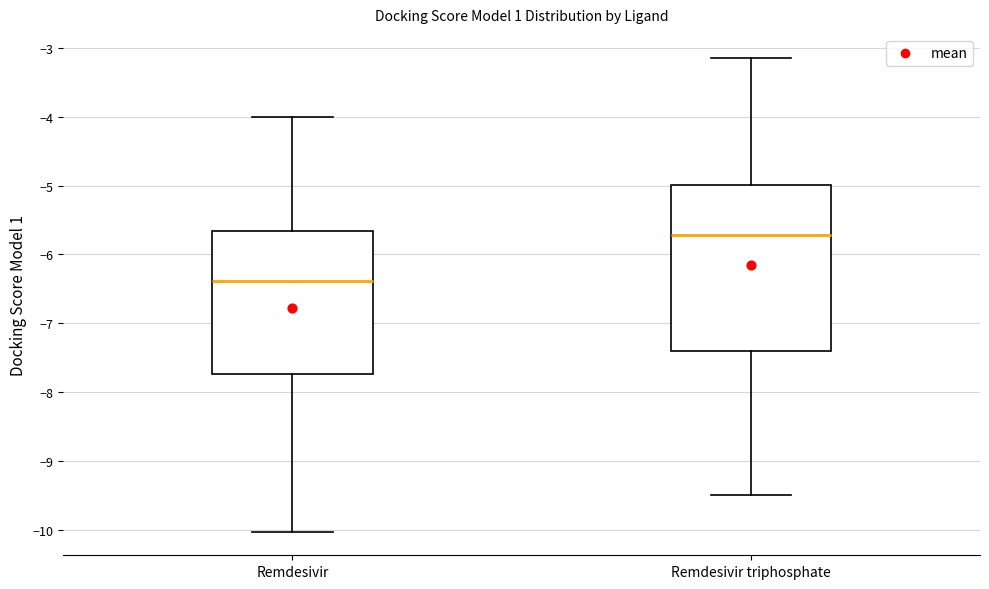

Reading left to right, read every box against the y-axis: the position of its median line, the range the box covers, and the ends of its whiskers. The values are not printed on the chart, so give them approximately, as read against the axis.

Remdesivir: median -6.4, box -7.7 to -5.7, whiskers -10.0 to -4.0
Remdesivir triphosphate: median -5.7, box -7.4 to -5.0, whiskers -9.5 to -3.1